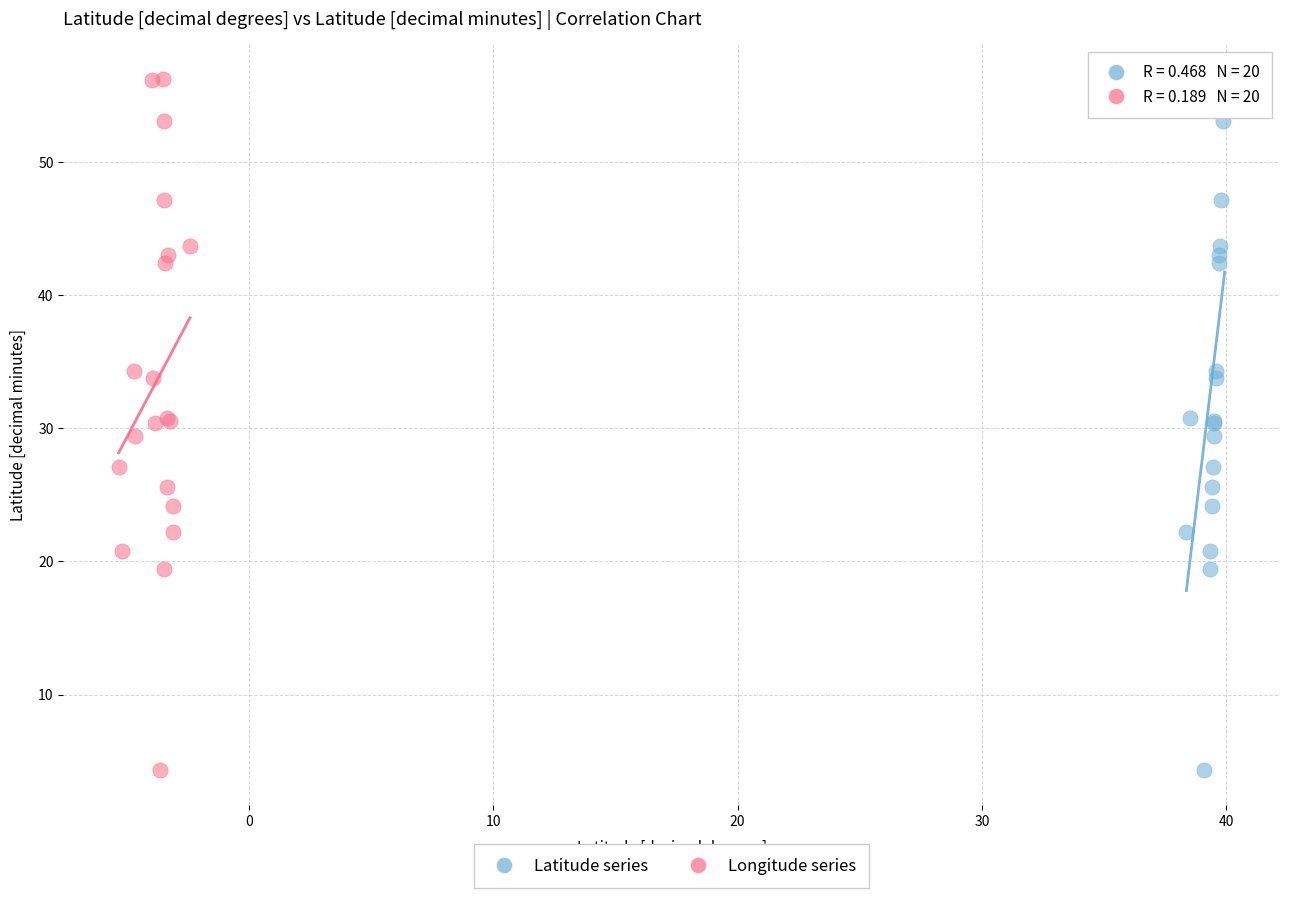

What are all the series names shown in the legend?

Latitude series, Longitude series